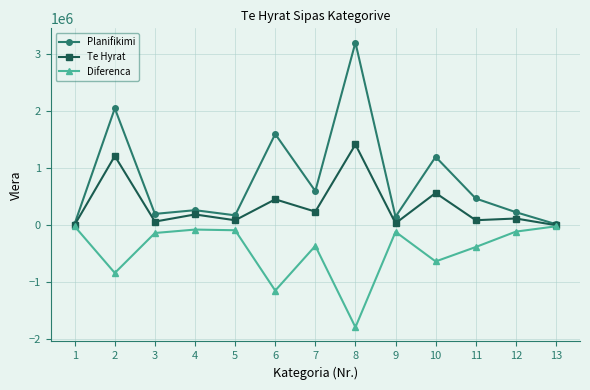

Does the chart have visible grid lines?

Yes